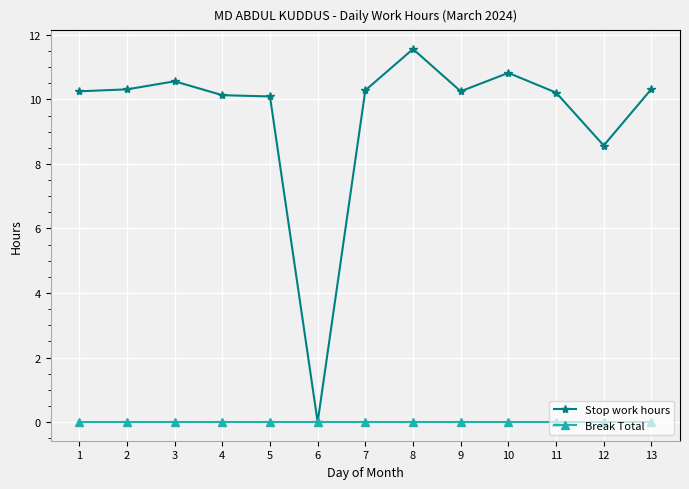

What is the maximum value shown in the chart?

11.6